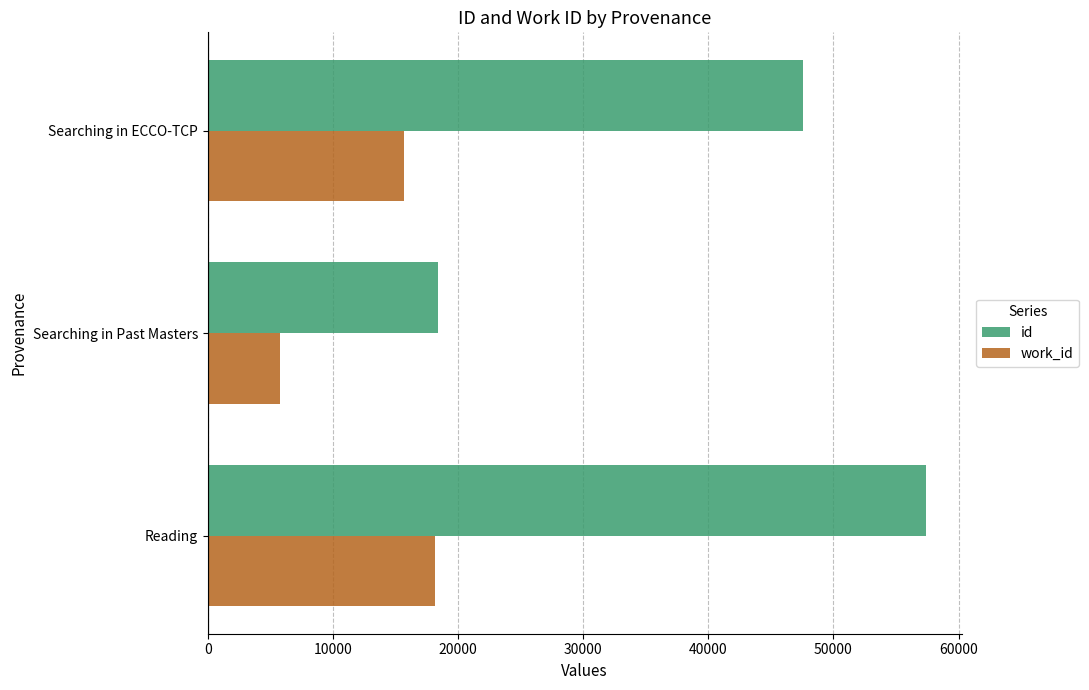

Count the number of data series in this chart.

2